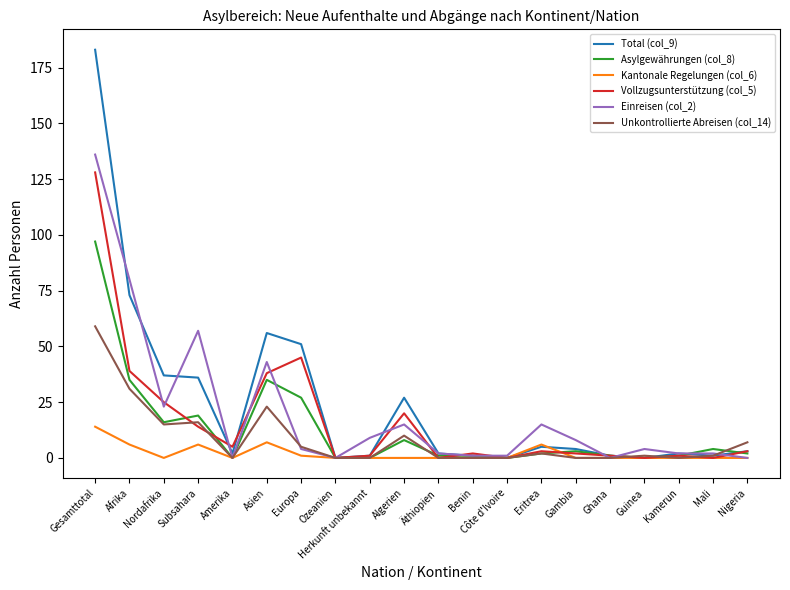

What are all the series names shown in the legend?

Total (col_9), Asylgewährungen (col_8), Kantonale Regelungen (col_6), Vollzugsunterstützung (col_5), Einreisen (col_2), Unkontrollierte Abreisen (col_14)